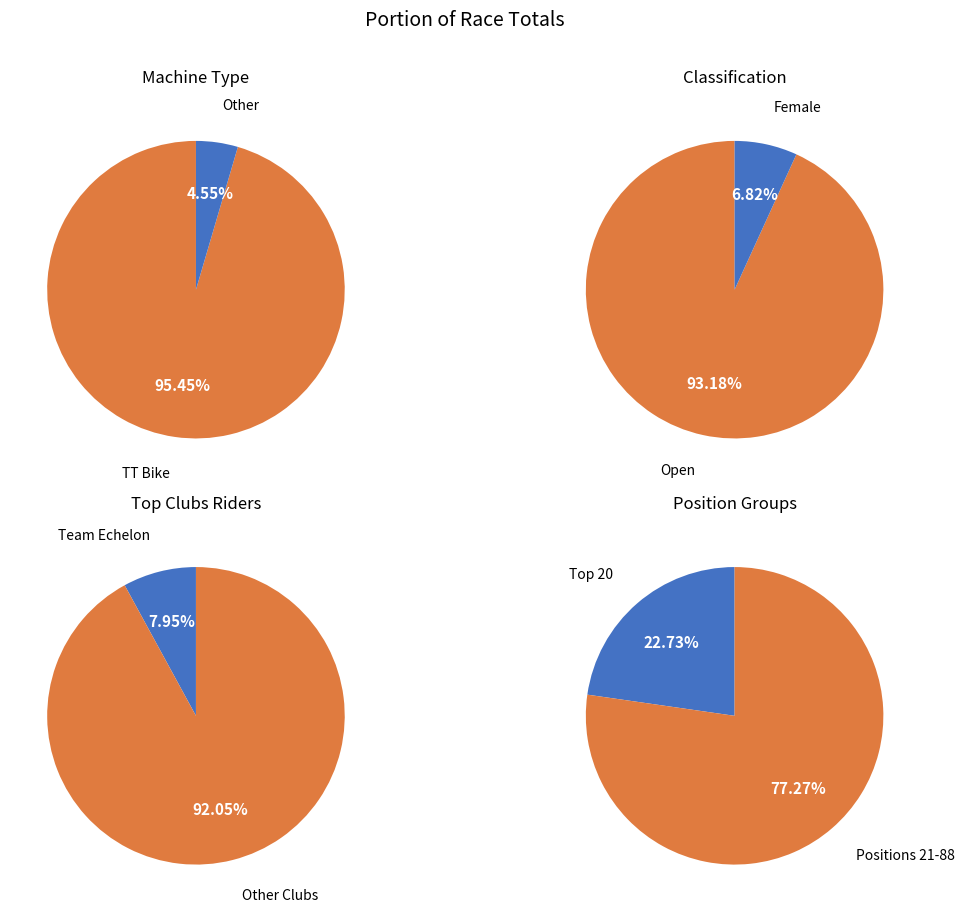

Is there any slice that represents more than half of the pie?

Yes